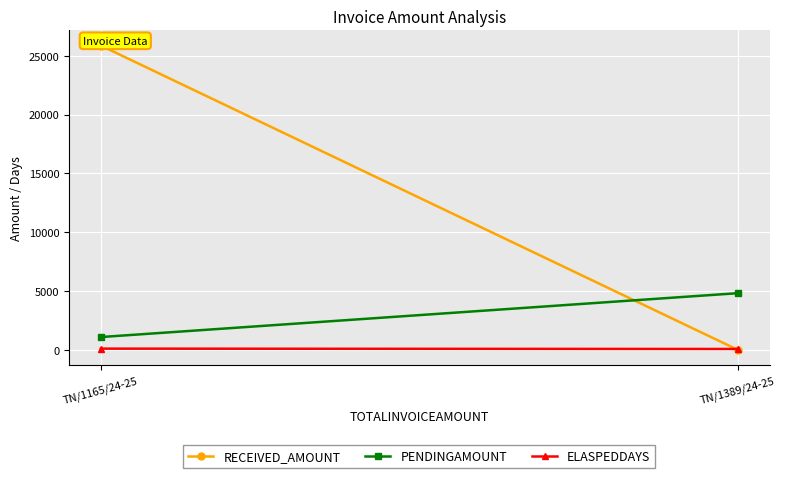

How many distinct data groups are displayed?

3